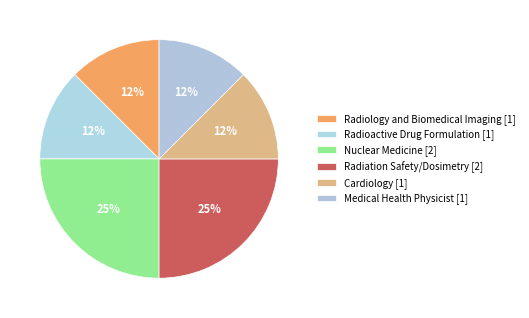

Combined, do Cardiology and Medical Health Physicist account for over 50%?

No